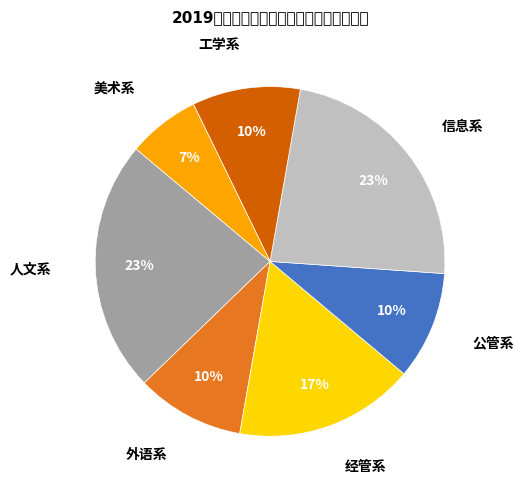

Which has a higher value, 经管系 or 工学系?

经管系